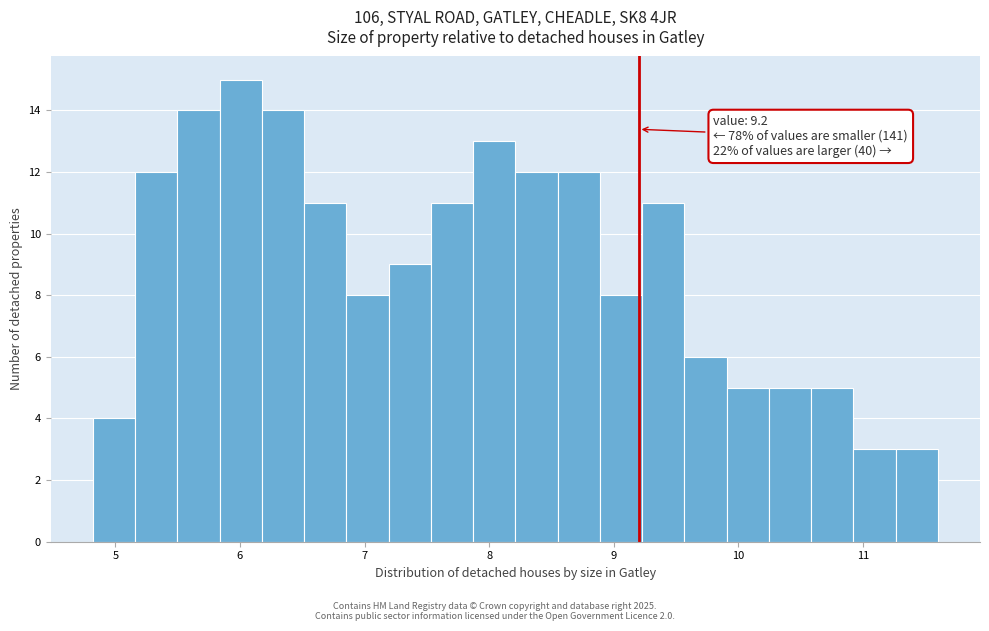

Read against the x-axis, roughly where is the centre of the tallest bar?

6.0